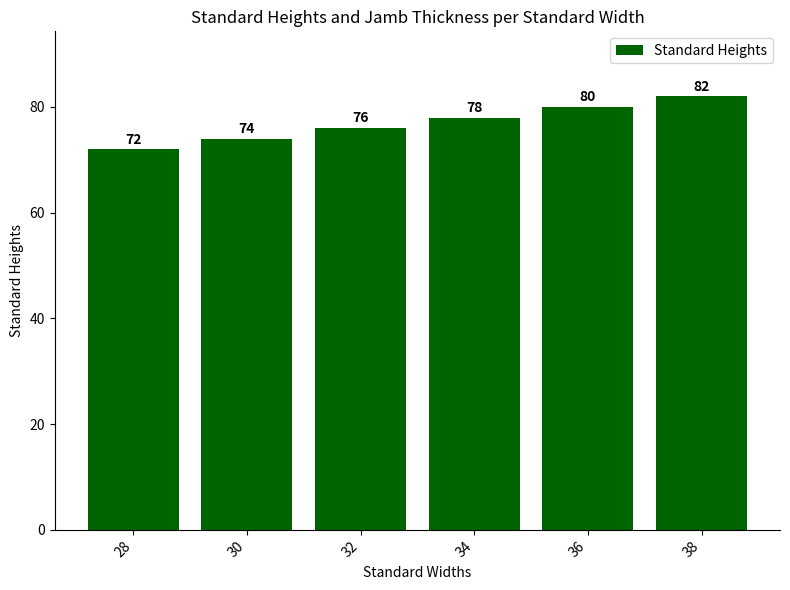

Reading right to left, list all the values displayed in this chart.

38=82	36=80	34=78	32=76	30=74	28=72